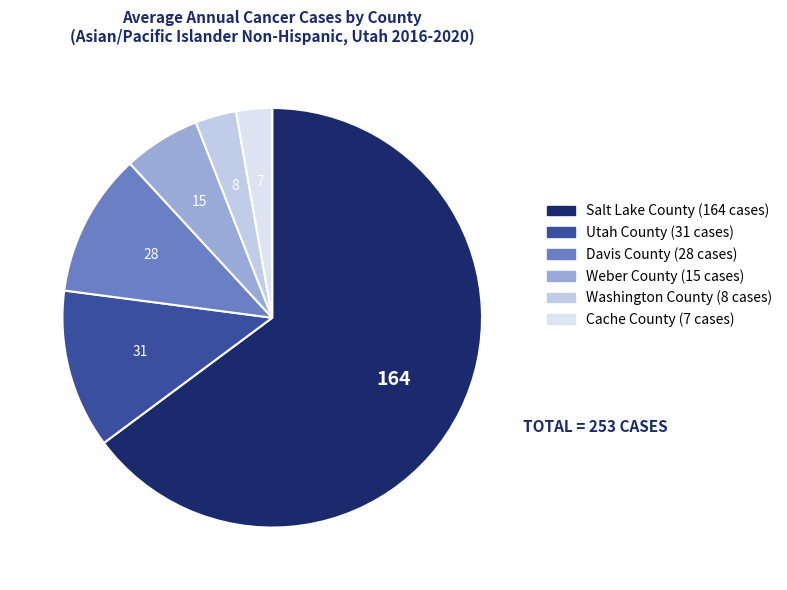

To the nearest percent, what is the average slice percentage?

17%